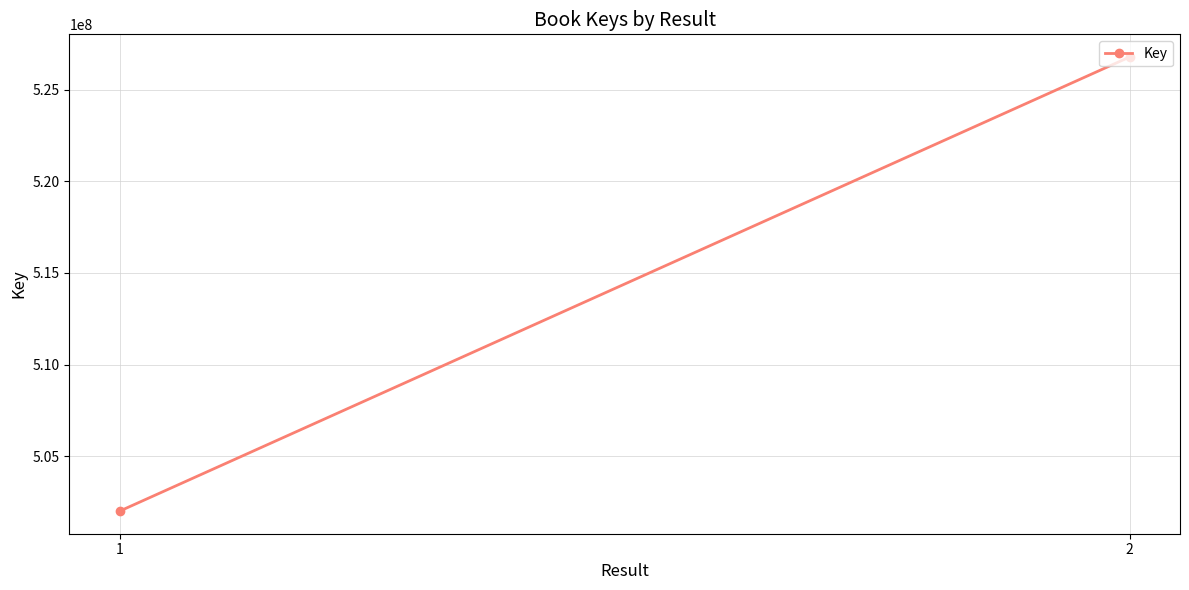

What is the change in value from 1 to 2?

+24774664